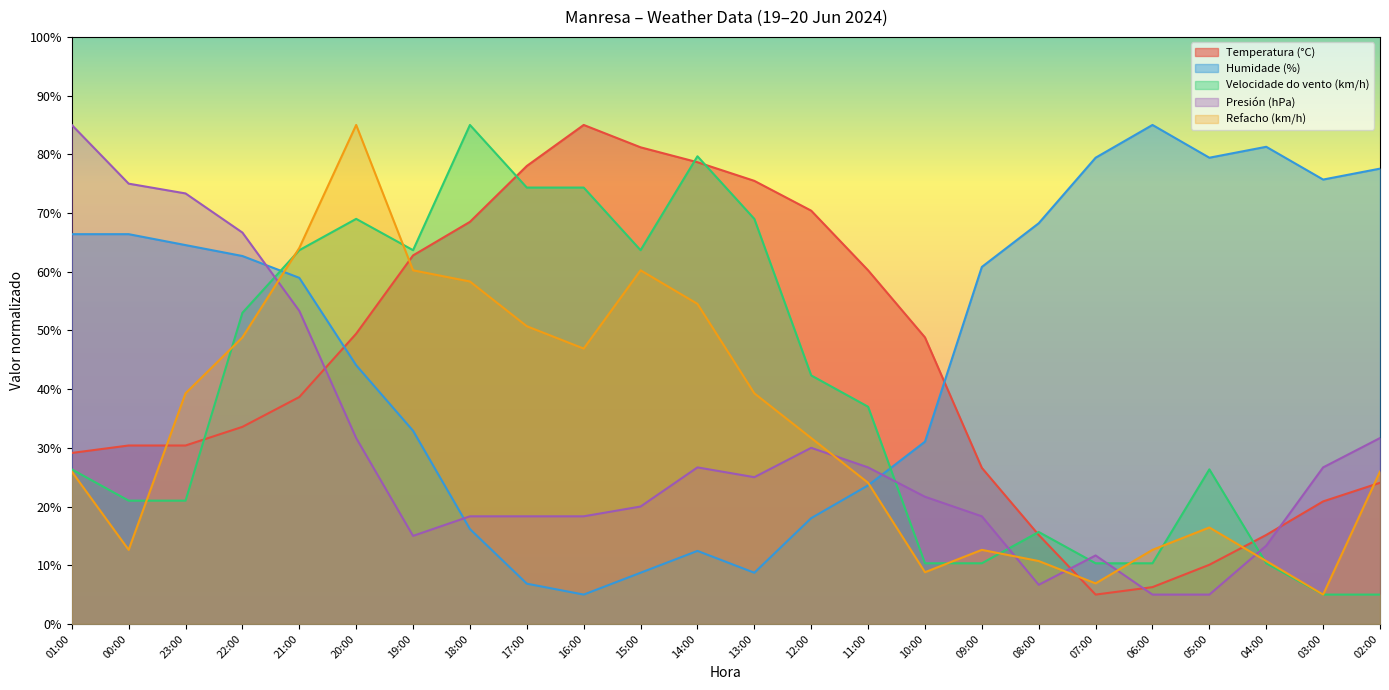

Count the number of data series in this chart.

5